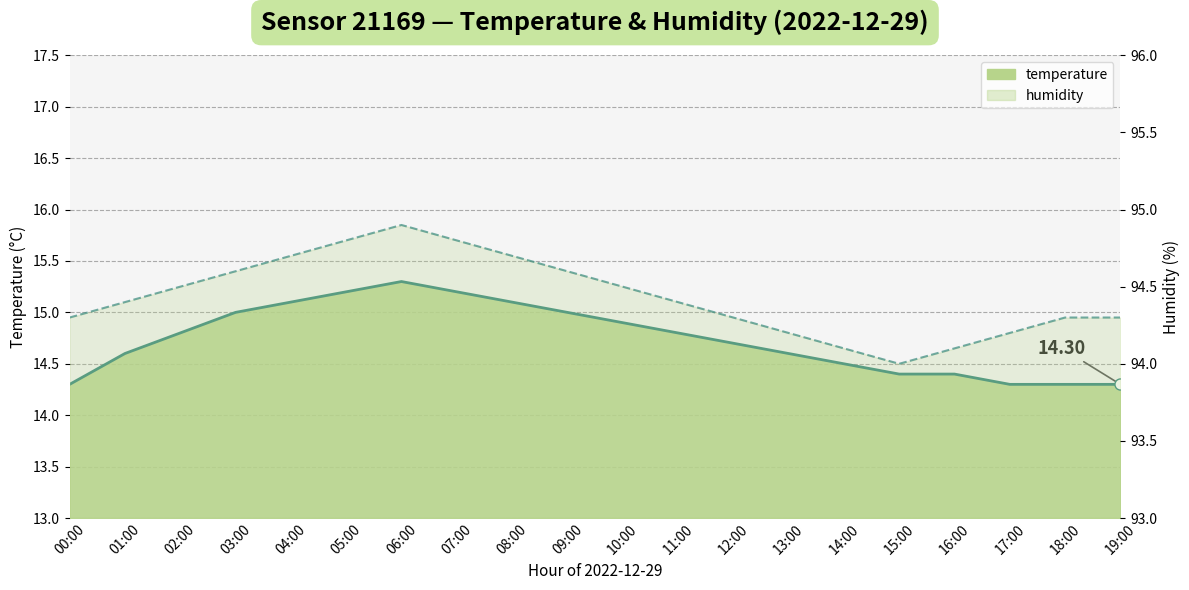

What is the average value of the temperature series?

14.7